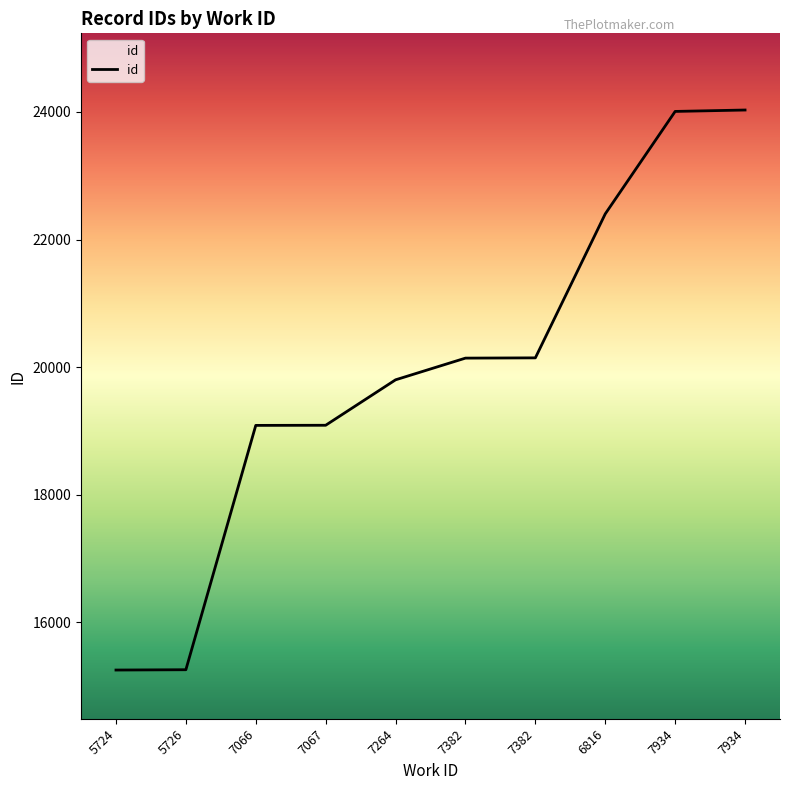

Which has a higher value, 7934 or 7934?

7934